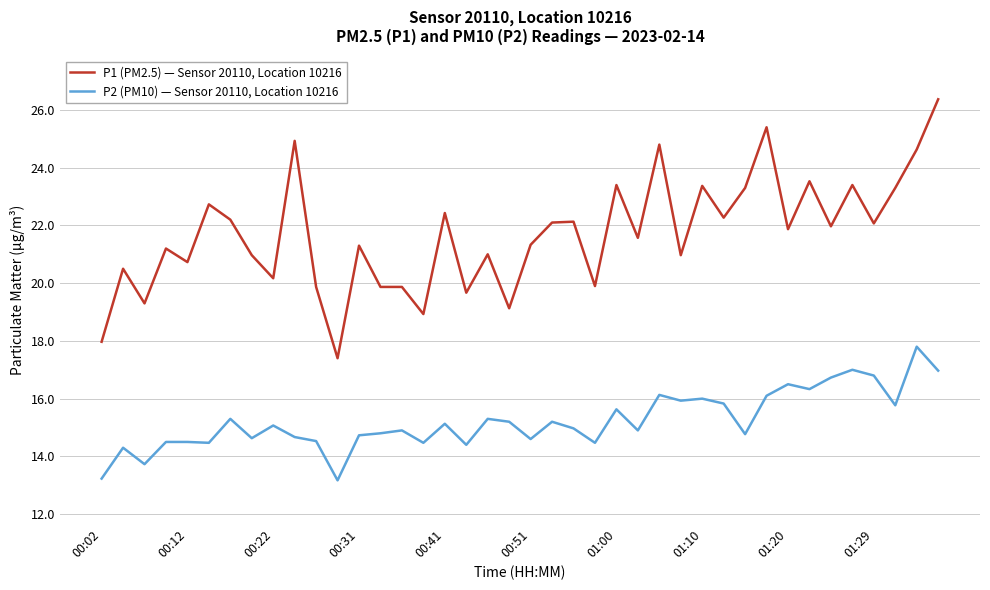

Which series has the largest total across all categories?

P1 (PM2.5) — Sensor 20110, Location 10216